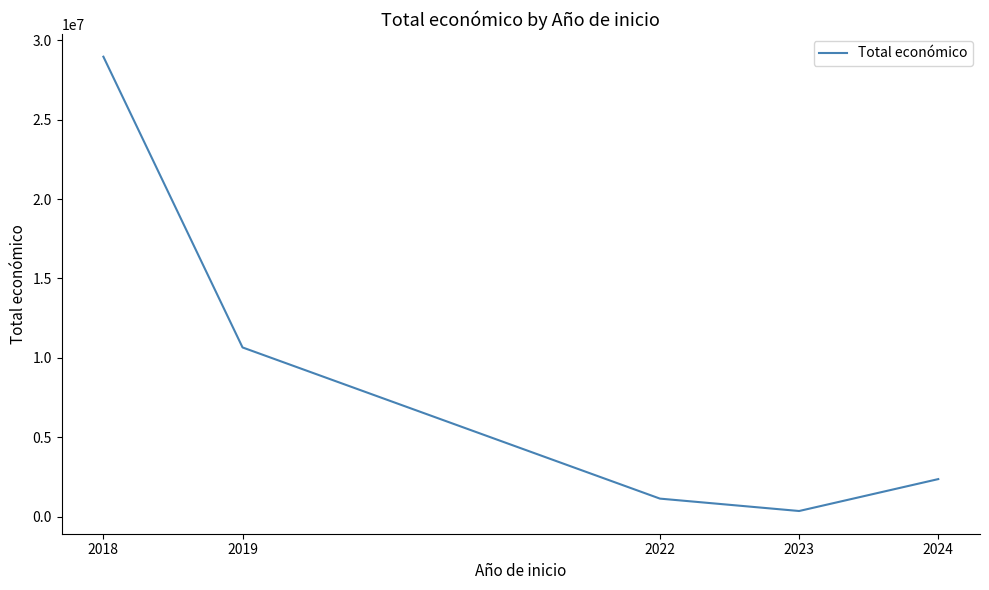

What is the average value?

8692772